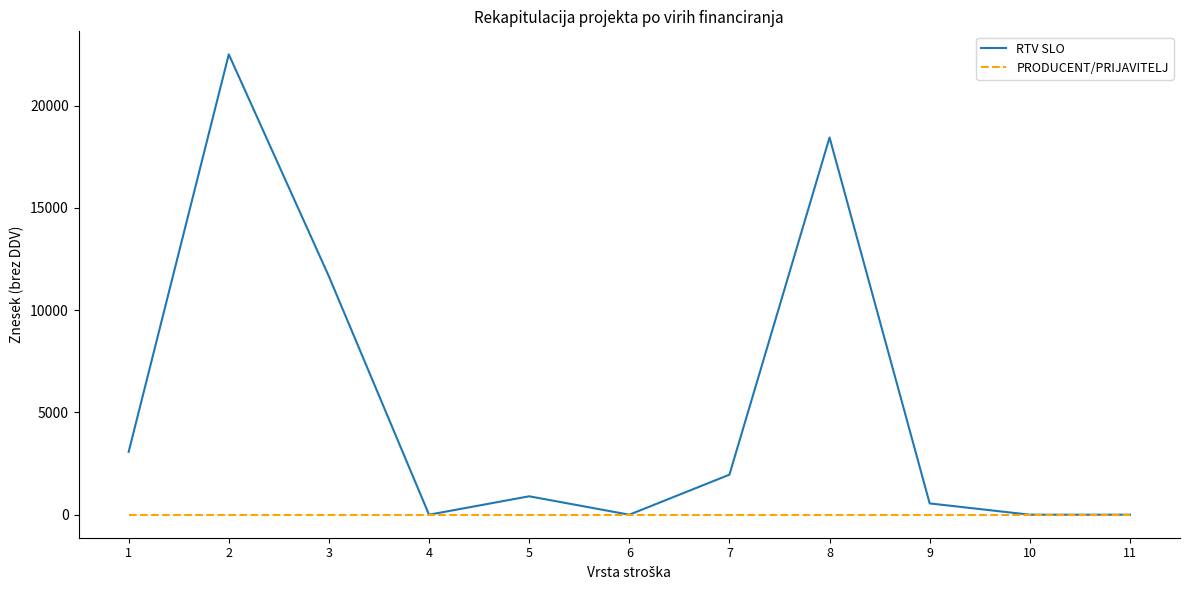

Which series has the largest range (max minus min)?

RTV SLO